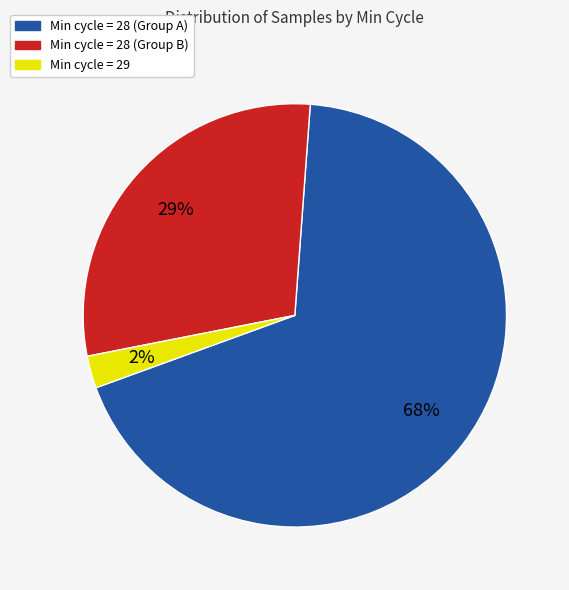

Is there any slice that represents more than half of the pie?

Yes